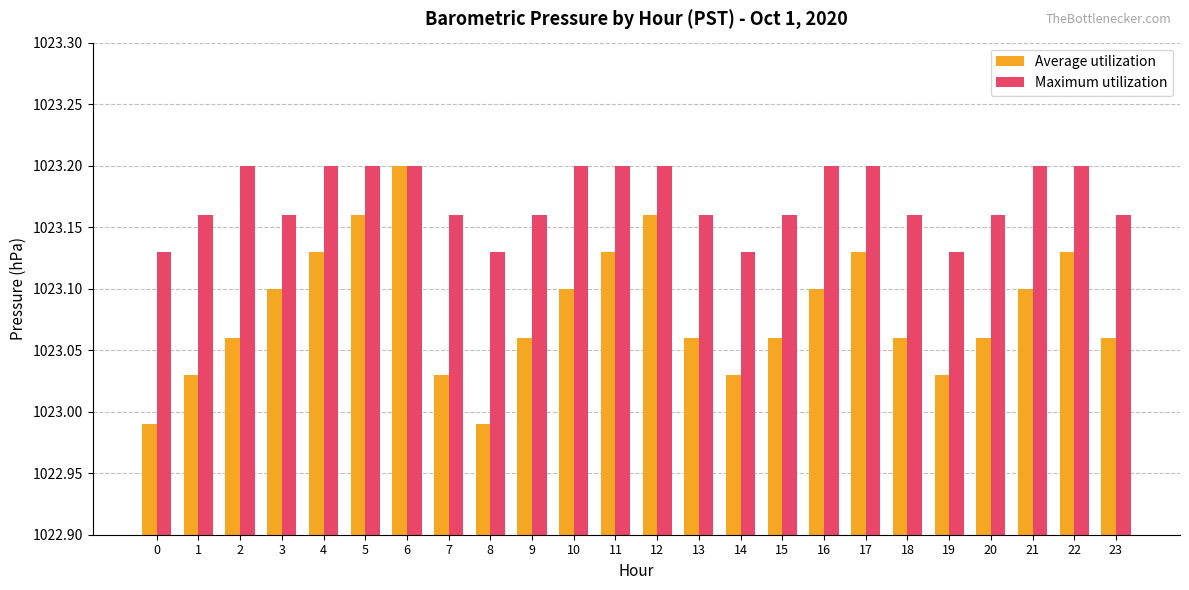

Rank the series at 10 from highest to lowest value.

Maximum utilization, Average utilization